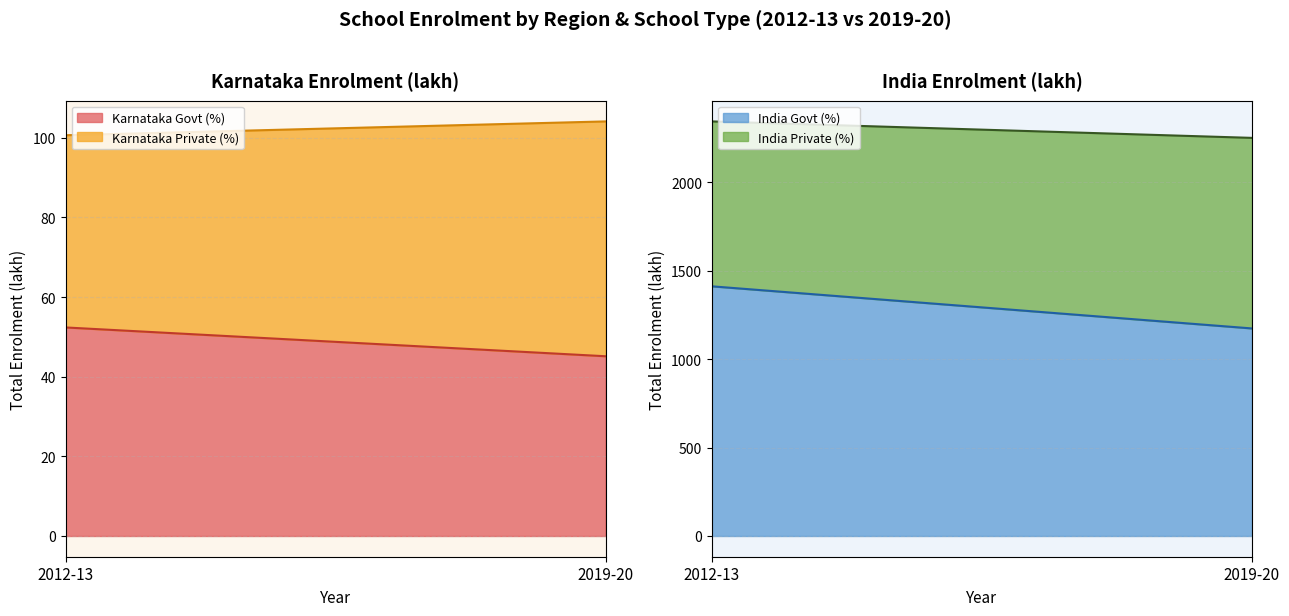

What is the lowest value of the Karnataka Govt (%) series?

45.1